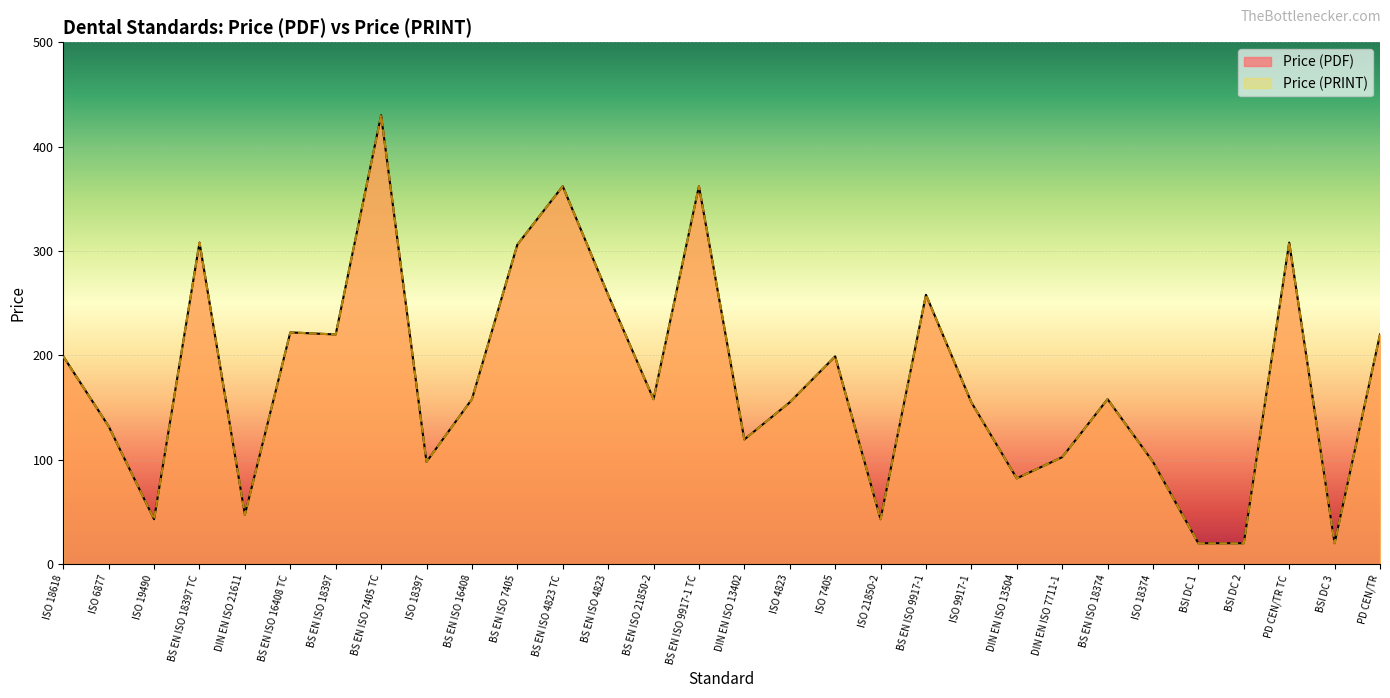

Reading right to left, what are all the values shown in this chart?

Price (PDF): 220.0	20.0	308.0	20.0	20.0	98.0	158.0	102.4	82.2	155.0	258.0	43.0	199.0	155.0	119.4	362.0	158.0	258.0	362.0	306.0	158.0	98.0	430.0	220.0	222.0	47.4	308.0	43.0	132.0	199.0
Price (PRINT): 220.0	20.0	308.0	20.0	20.0	98.0	158.0	102.4	82.2	155.0	258.0	43.0	199.0	155.0	119.4	362.0	158.0	258.0	362.0	306.0	158.0	98.0	430.0	220.0	222.0	47.4	308.0	43.0	132.0	199.0